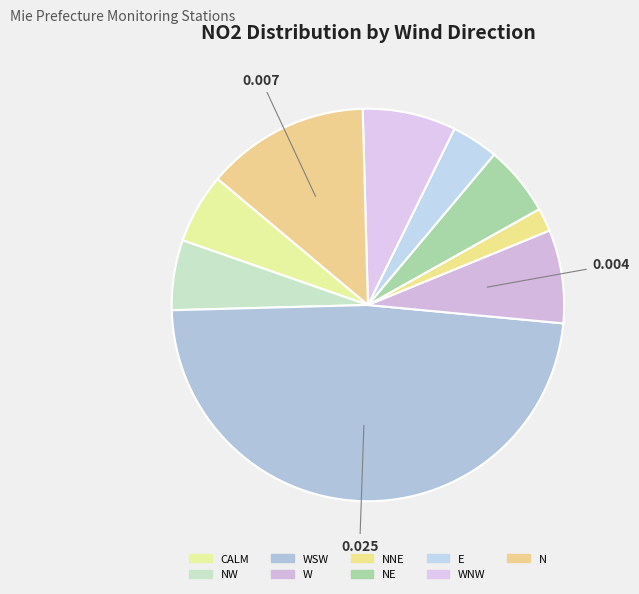

Is there any slice that represents more than half of the pie?

No